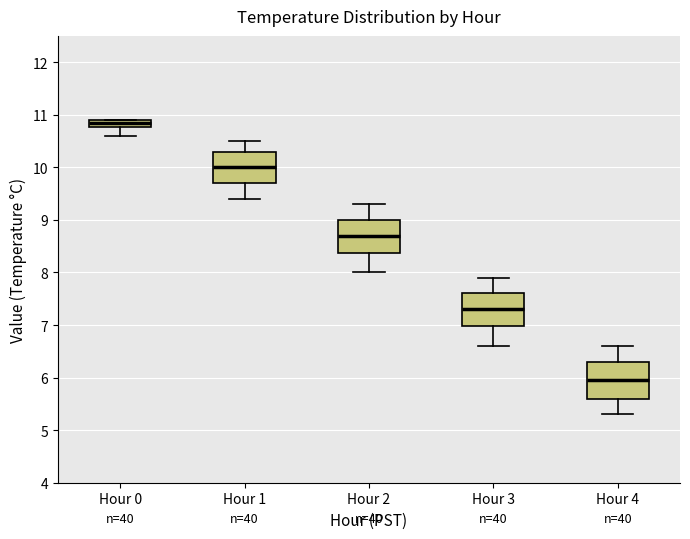

Where is the upper edge of the box for Hour 4 on the y-axis? The values are not printed on the chart, so give them approximately, as read against the axis.

6.3